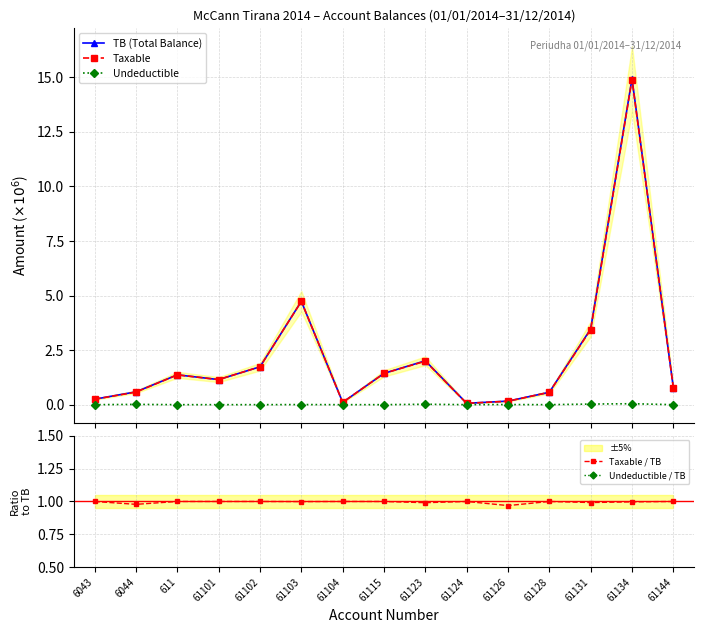

Which series has the largest range (max minus min)?

TB (Total Balance)